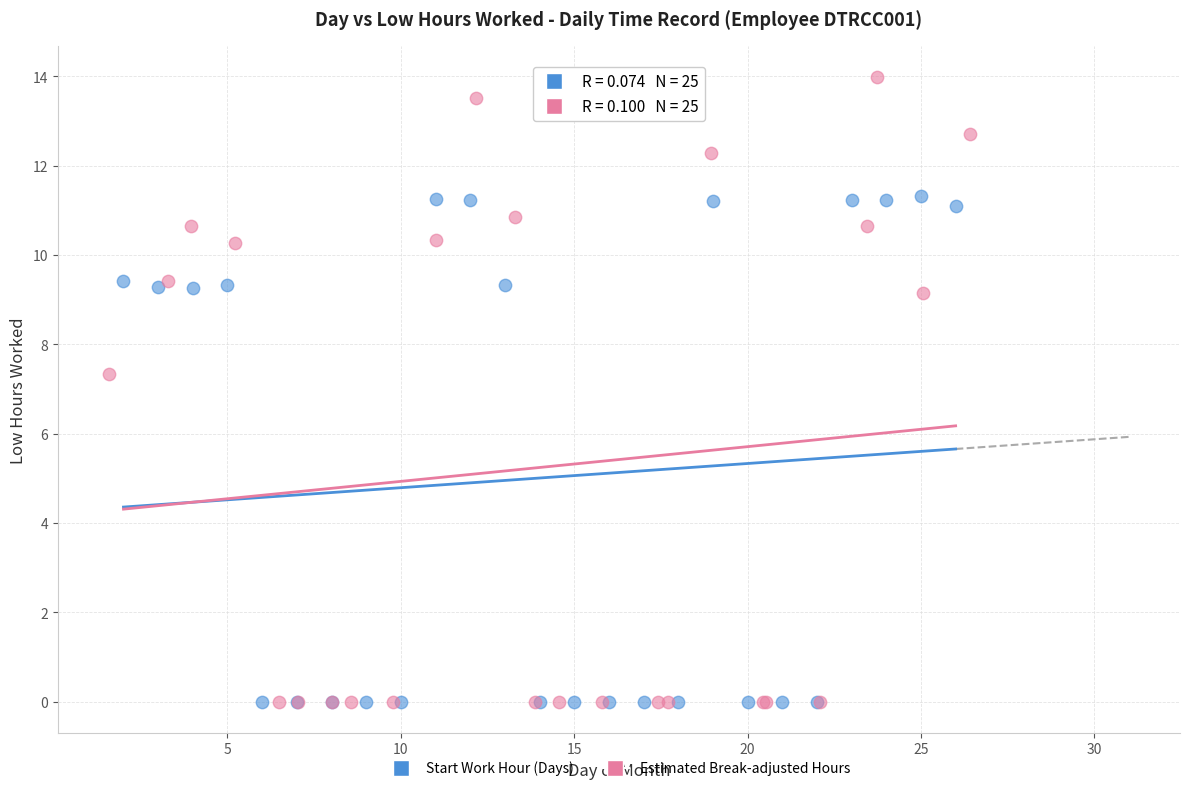

Which series contains the highest Y value?

Estimated Break-adjusted Hours